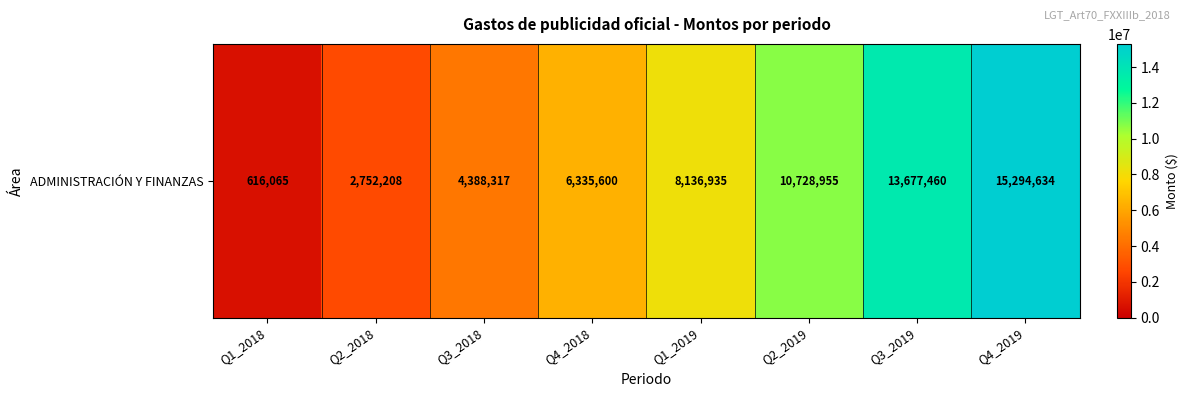

Rank the categories by value from lowest to highest.

Q1_2018, Q2_2018, Q3_2018, Q4_2018, Q1_2019, Q2_2019, Q3_2019, Q4_2019